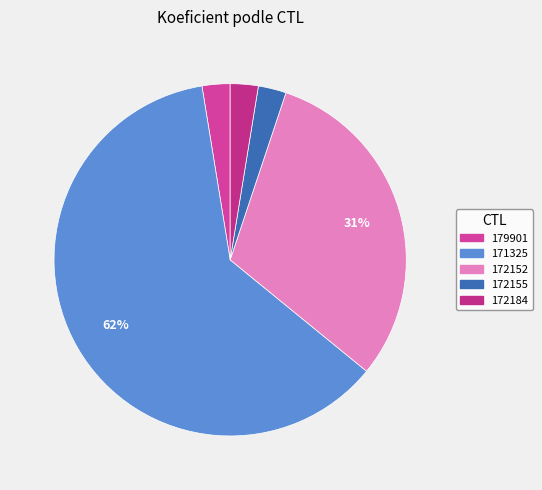

Which slice is the smallest?

179901